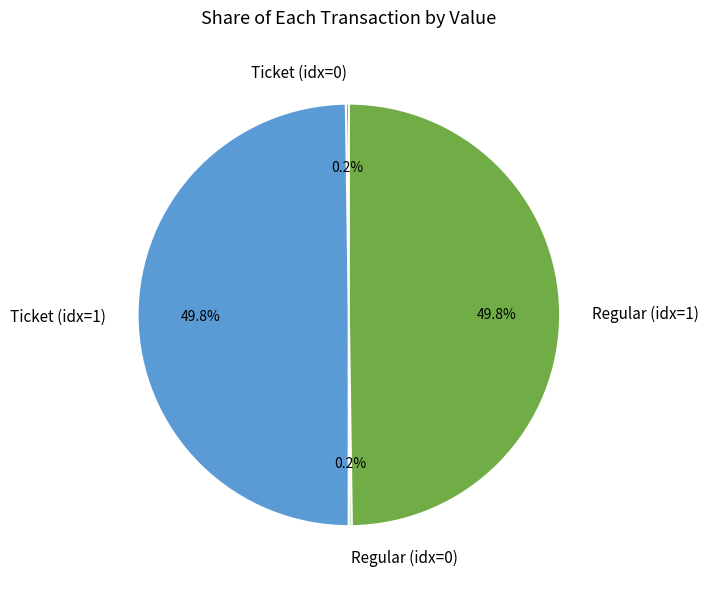

Is the sum of Regular (idx=1) and Ticket (idx=1) greater than half?

Yes